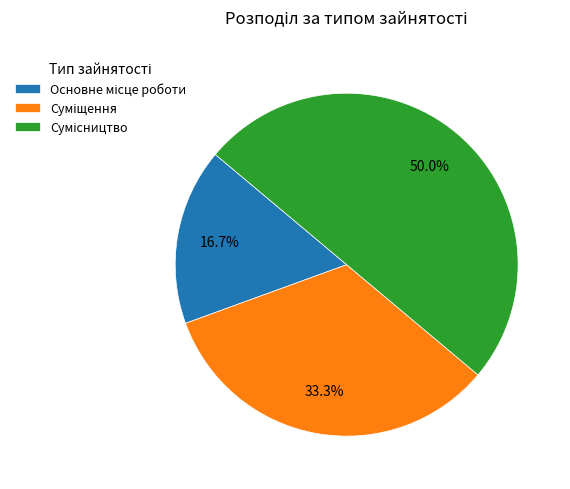

What percentage is NOT represented by Основне місце роботи?

83.3%